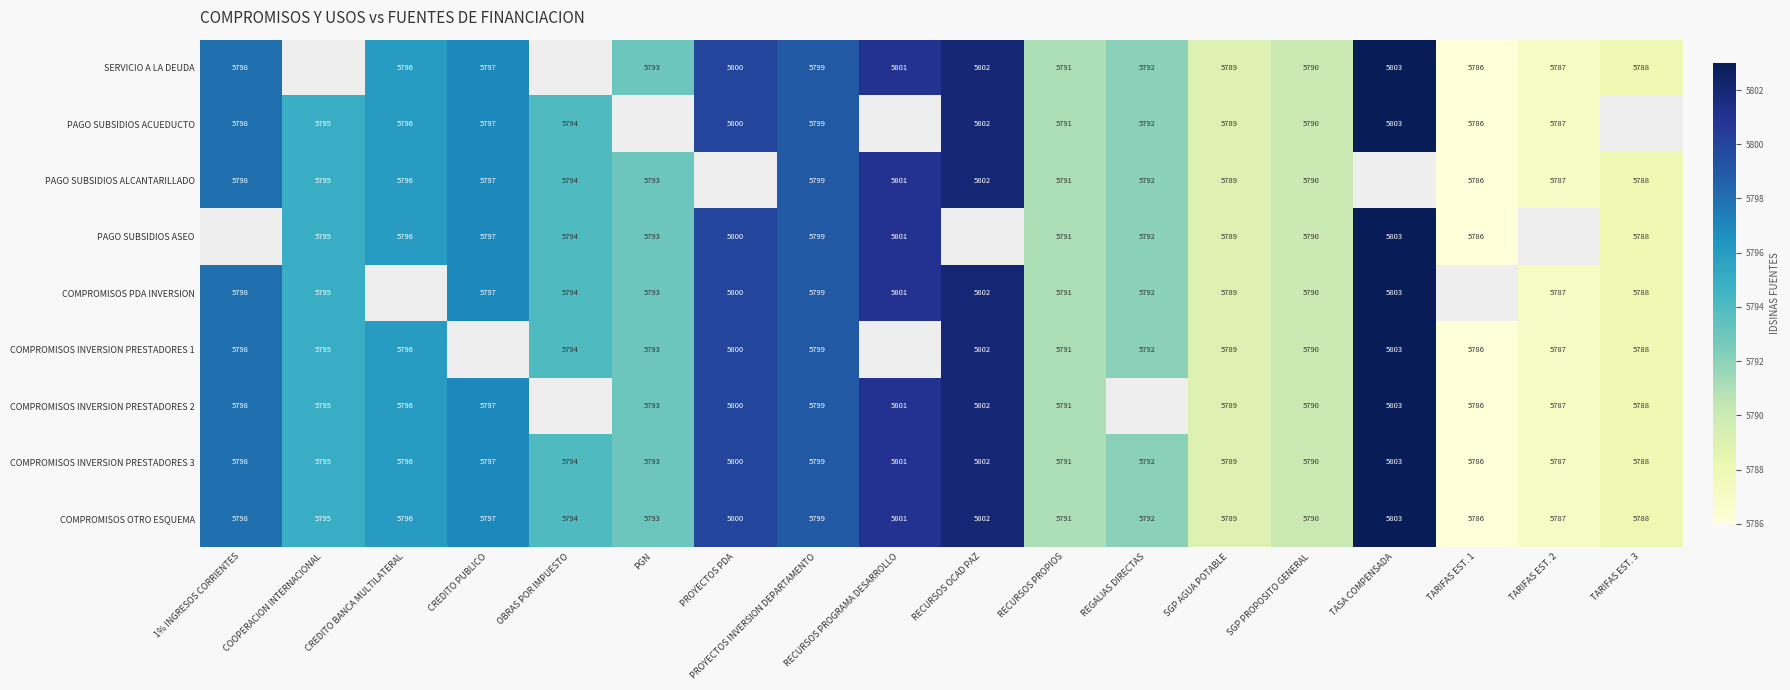

True or false: PAGO SUBSIDIOS ALCANTARILLADO has a value of 5802 at RECURSOS OCAD PAZ.

True